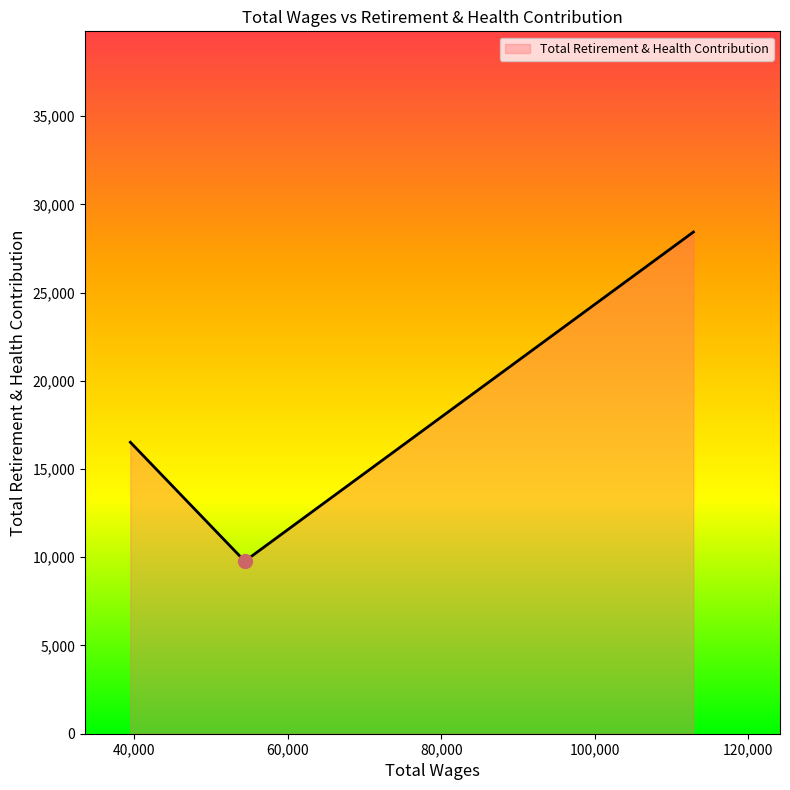

Count the number of categories in the chart.

3